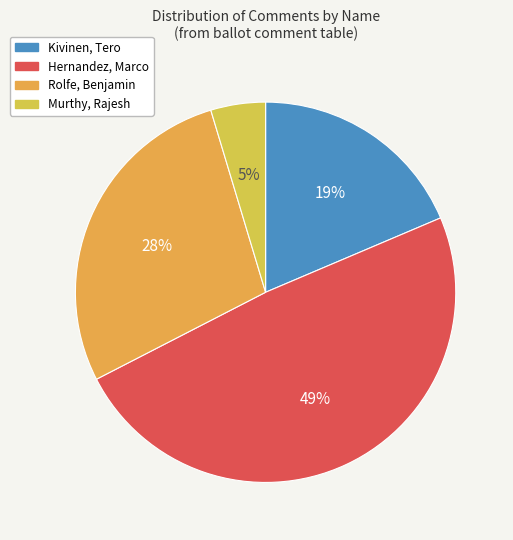

Is Hernandez, Marco the majority of the pie?

No